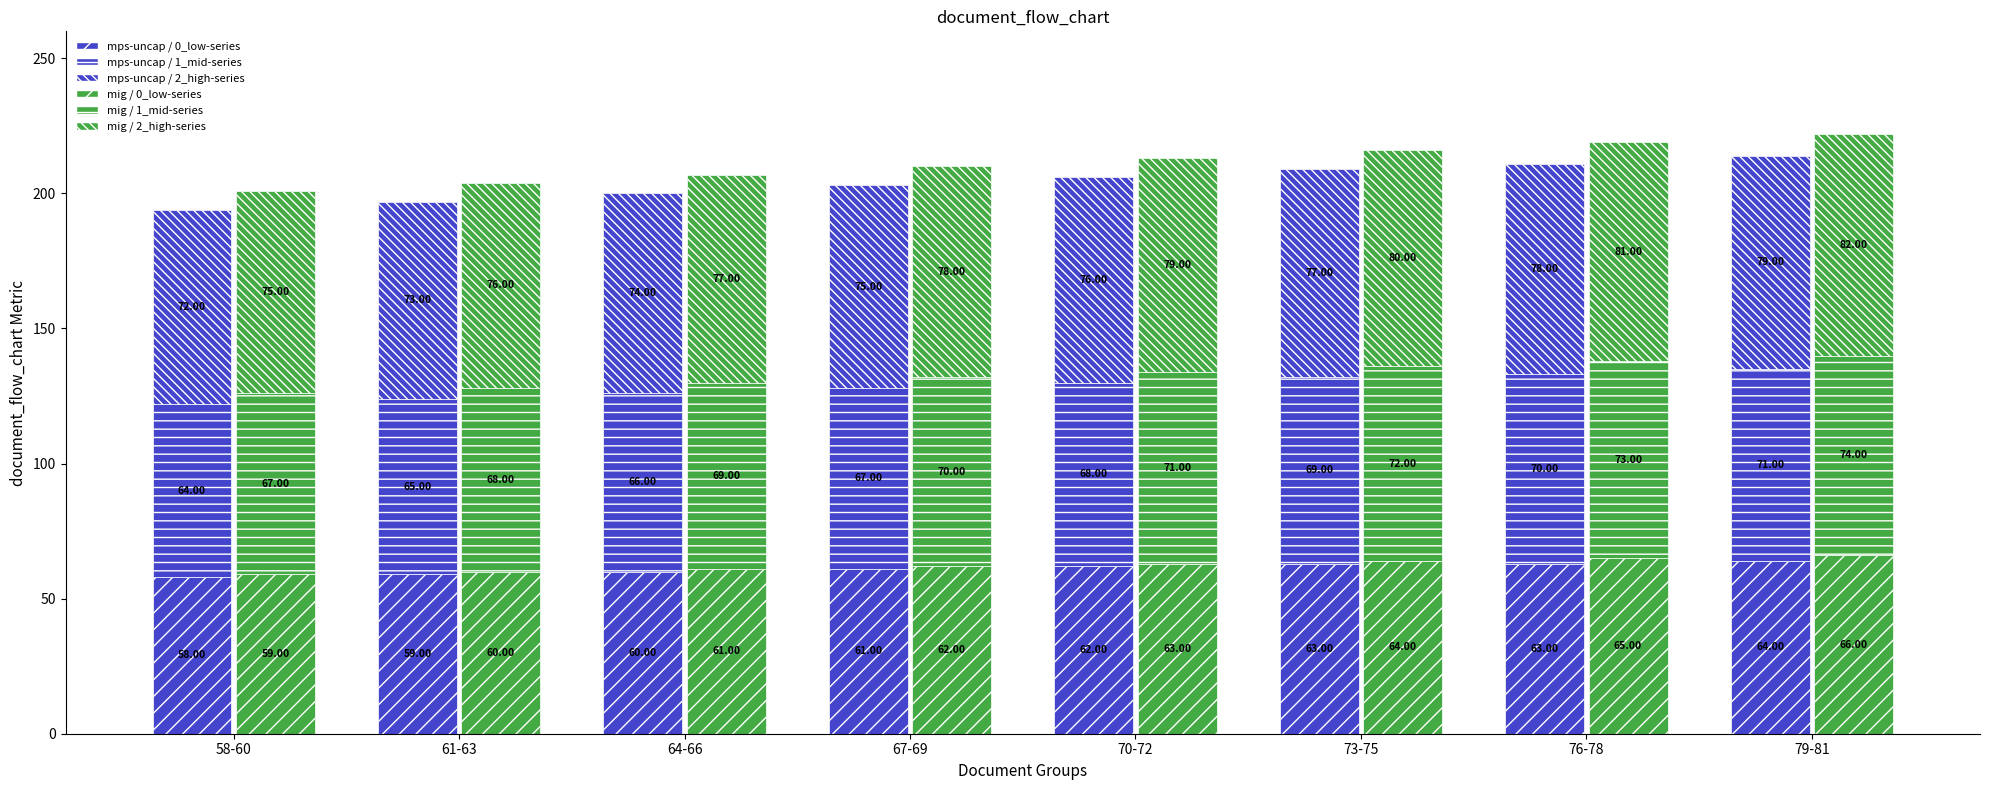

Reading left to right, transcribe all the data shown in this chart.

mps-uncap / 0_low-series: 58-60=58	61-63=59	64-66=60	67-69=61	70-72=62	73-75=63	76-78=63	79-81=64
mps-uncap / 1_mid-series: 58-60=64	61-63=65	64-66=66	67-69=67	70-72=68	73-75=69	76-78=70	79-81=71
mps-uncap / 2_high-series: 58-60=72	61-63=73	64-66=74	67-69=75	70-72=76	73-75=77	76-78=78	79-81=79
mig / 0_low-series: 58-60=59	61-63=60	64-66=61	67-69=62	70-72=63	73-75=64	76-78=65	79-81=66
mig / 1_mid-series: 58-60=67	61-63=68	64-66=69	67-69=70	70-72=71	73-75=72	76-78=73	79-81=74
mig / 2_high-series: 58-60=75	61-63=76	64-66=77	67-69=78	70-72=79	73-75=80	76-78=81	79-81=82